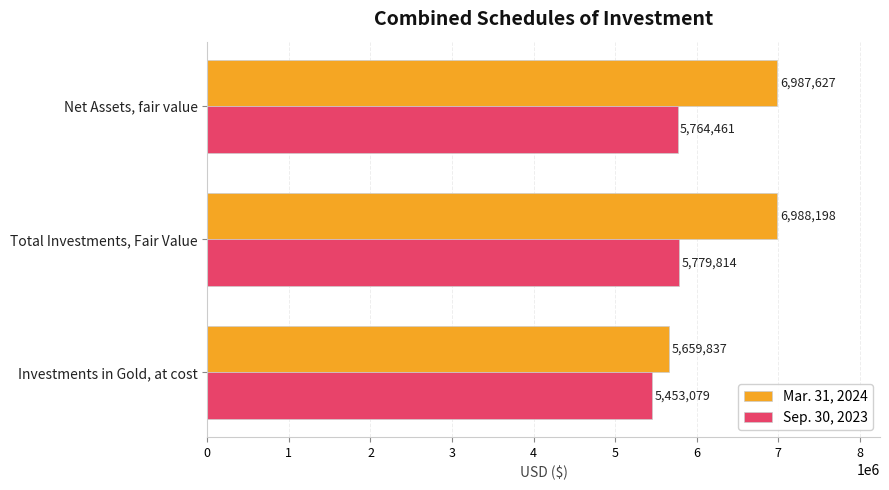

Where is Sep. 30, 2023 nearest to the value 5616446?

Net Assets, fair value